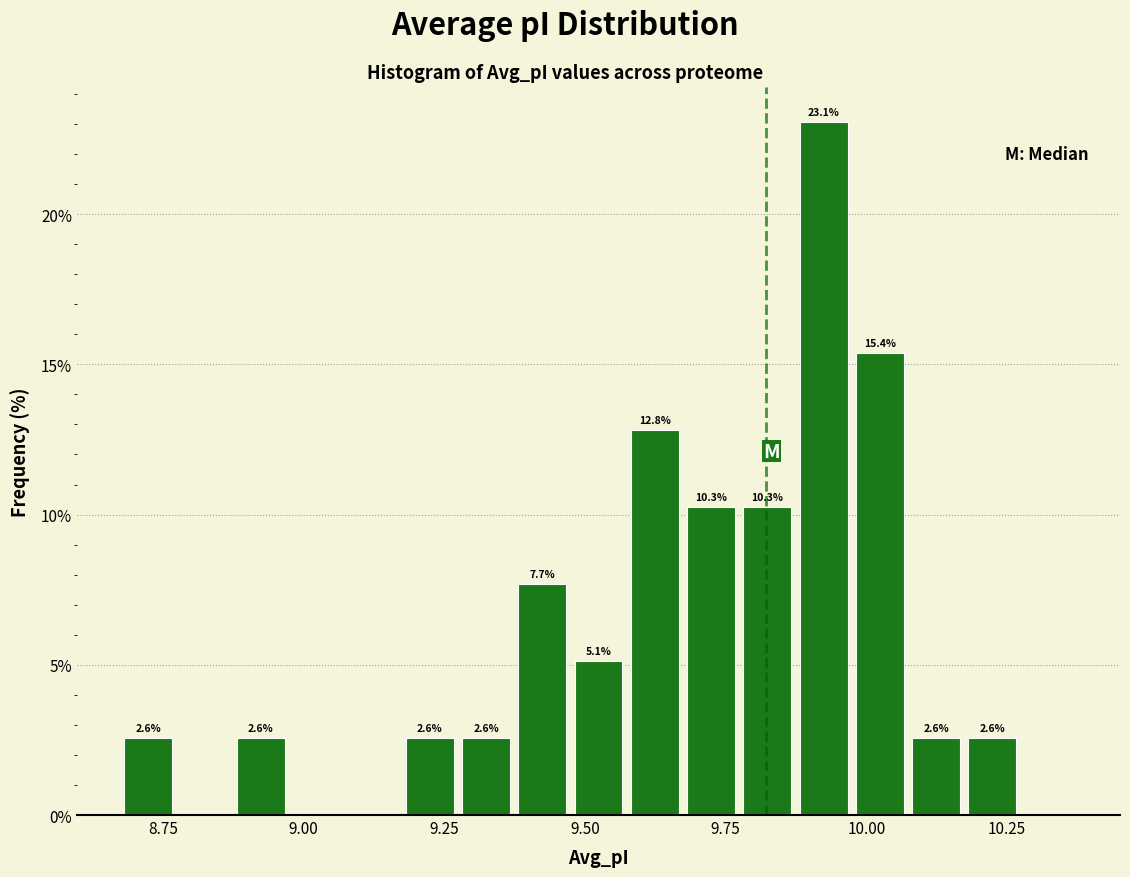

Around what value on the x-axis is the tallest bar? Give the approximate position of its centre, as read against the axis.

9.90